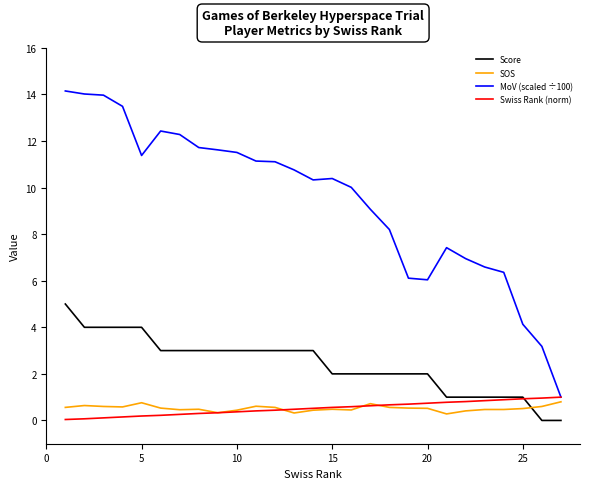

What is the maximum value shown in the chart?

14.2